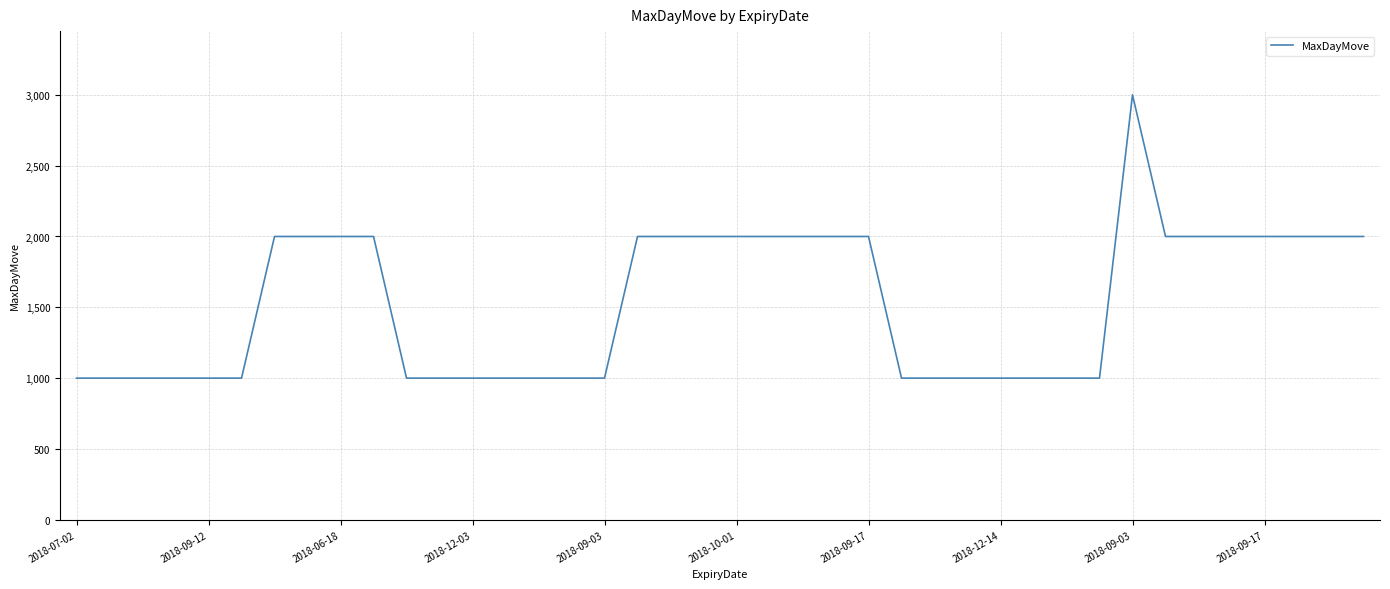

What is the difference between the maximum and minimum values?

2000